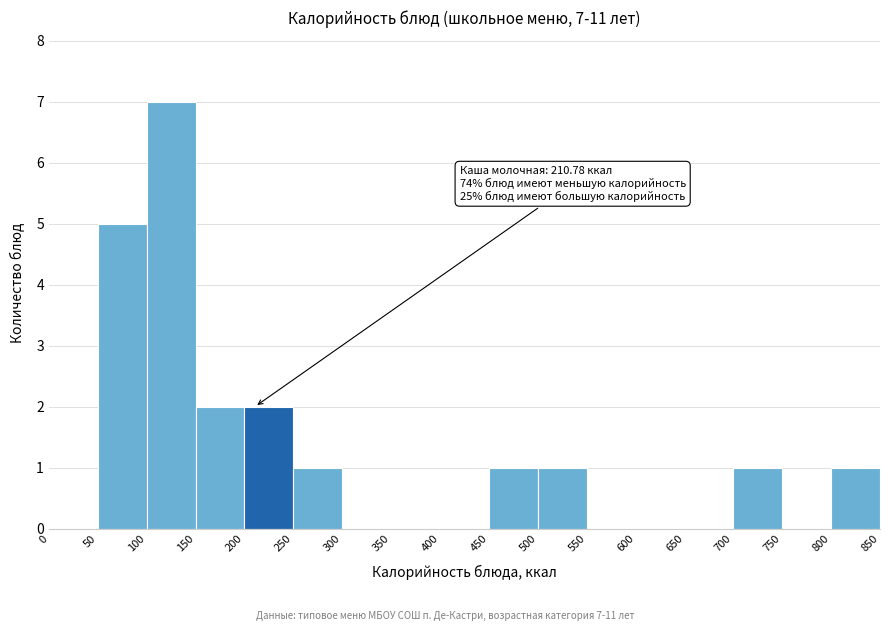

Which range on the x-axis has the tallest bar?

100 to 150